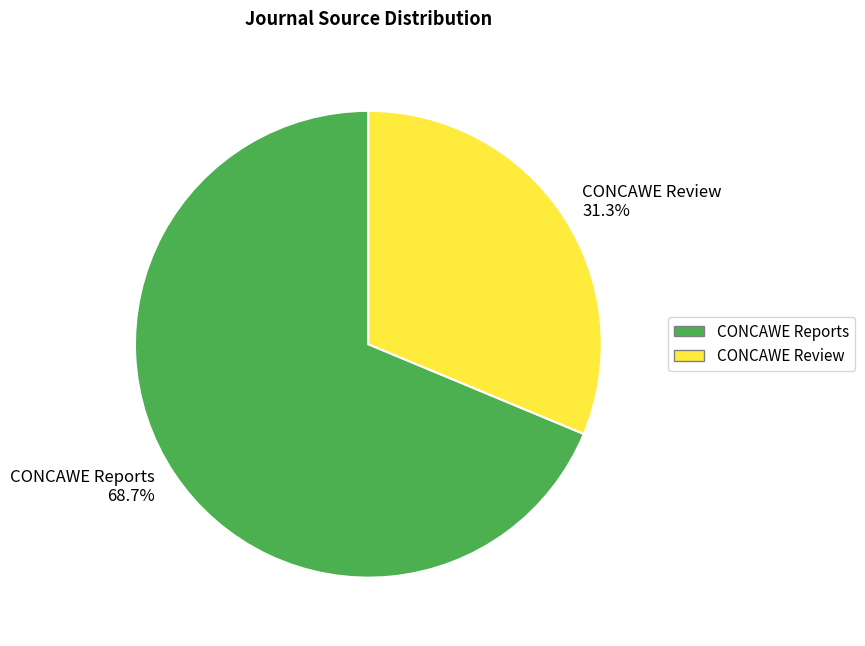

The CONCAWE Reports slice represents 69% of the pie. True or false?

True